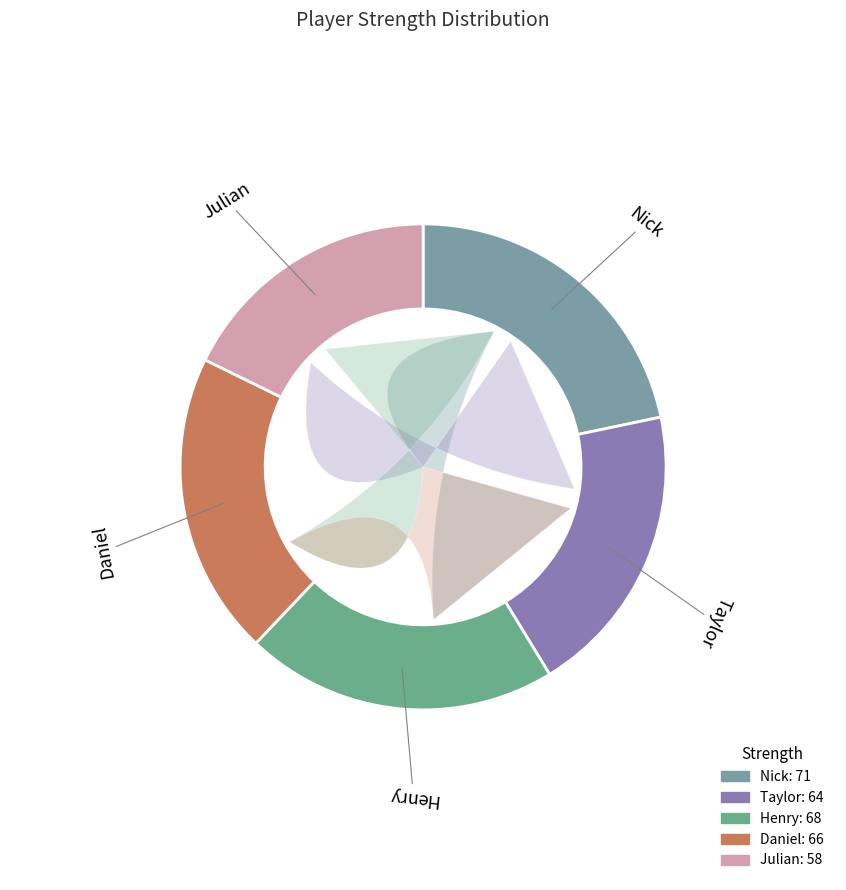

What is the change in value from Taylor to Julian?

-6